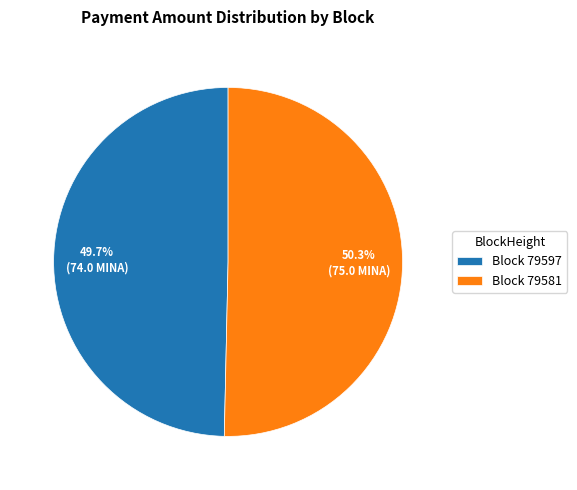

Rank the categories by value from lowest to highest.

Block 79597, Block 79581